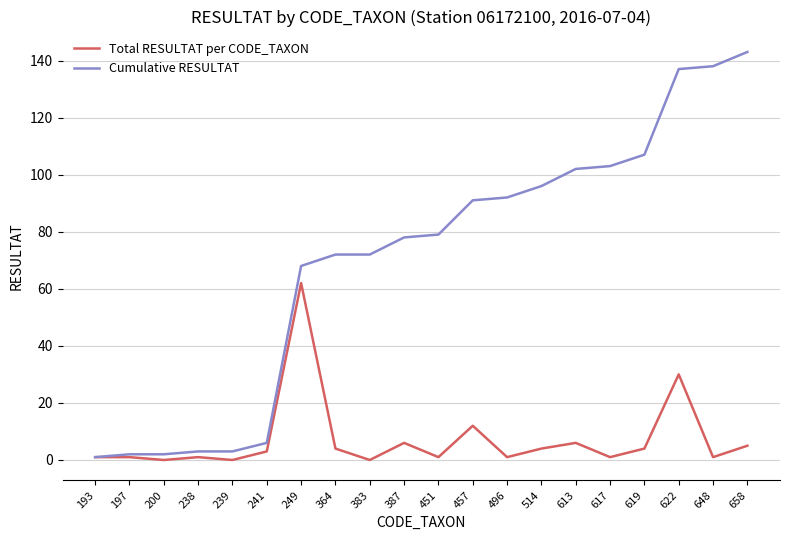

Read the Cumulative RESULTAT value at 451.

79